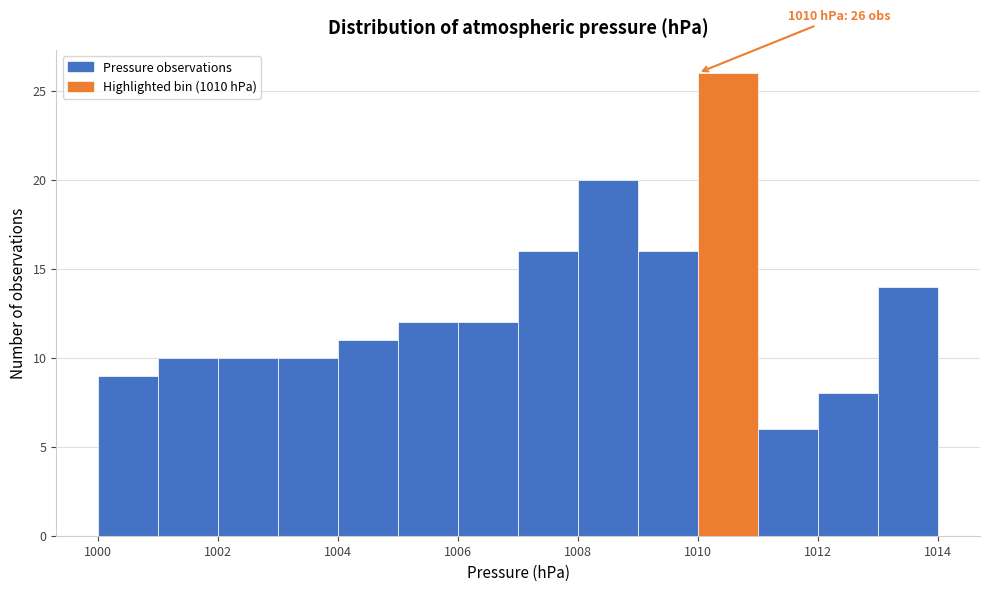

Which range on the x-axis has the tallest bar?

1010 to 1011